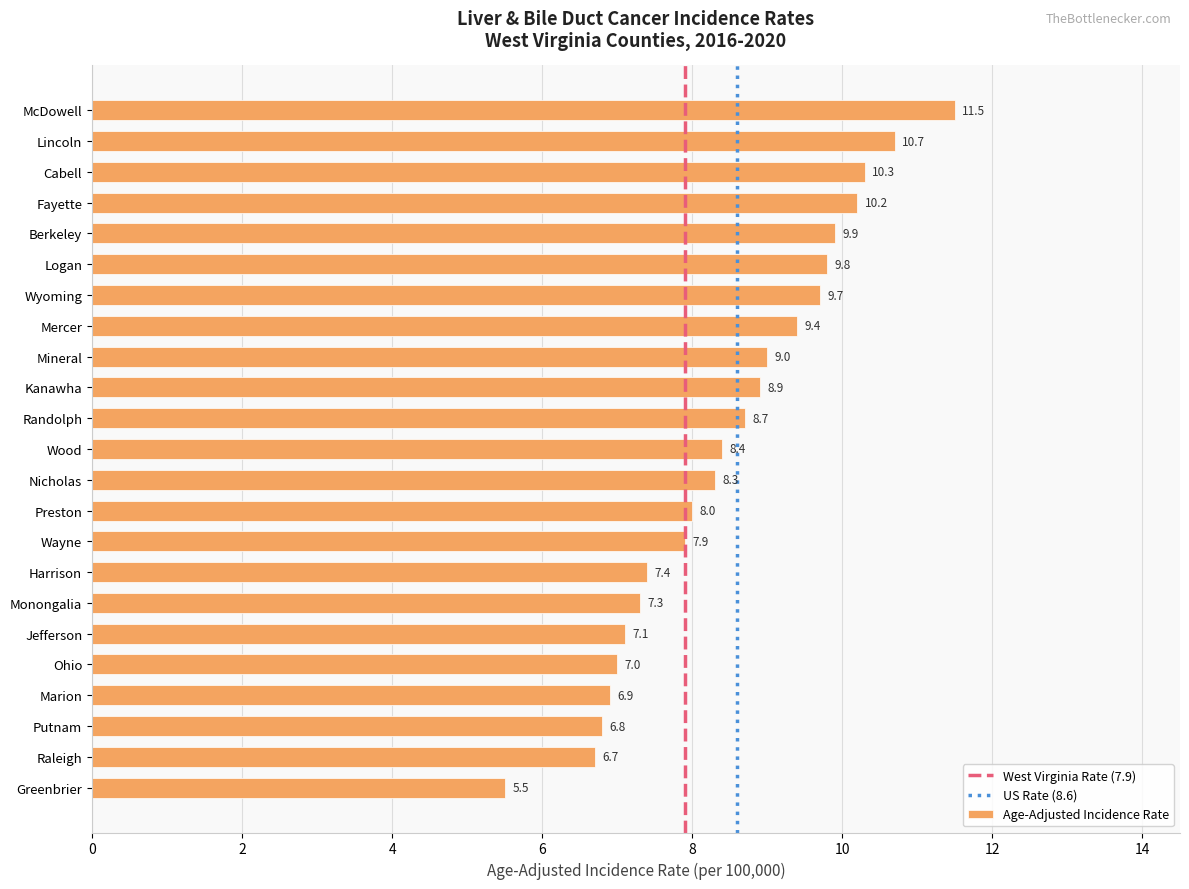

Reading top to bottom, transcribe all the data shown in this chart.

11.5	10.7	10.3	10.2	9.9	9.8	9.7	9.4	9.0	8.9	8.7	8.4	8.3	8.0	7.9	7.4	7.3	7.1	7.0	6.9	6.8	6.7	5.5